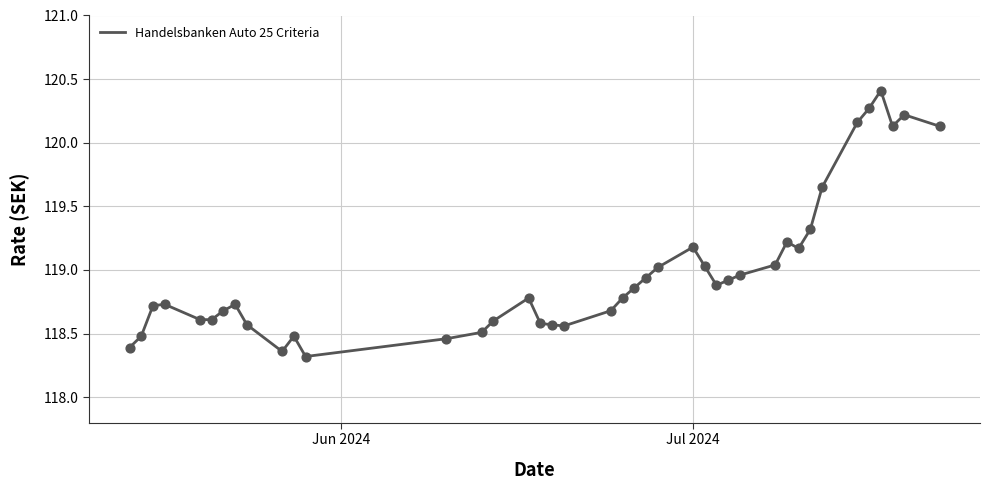

What is the smallest value displayed?

118.3